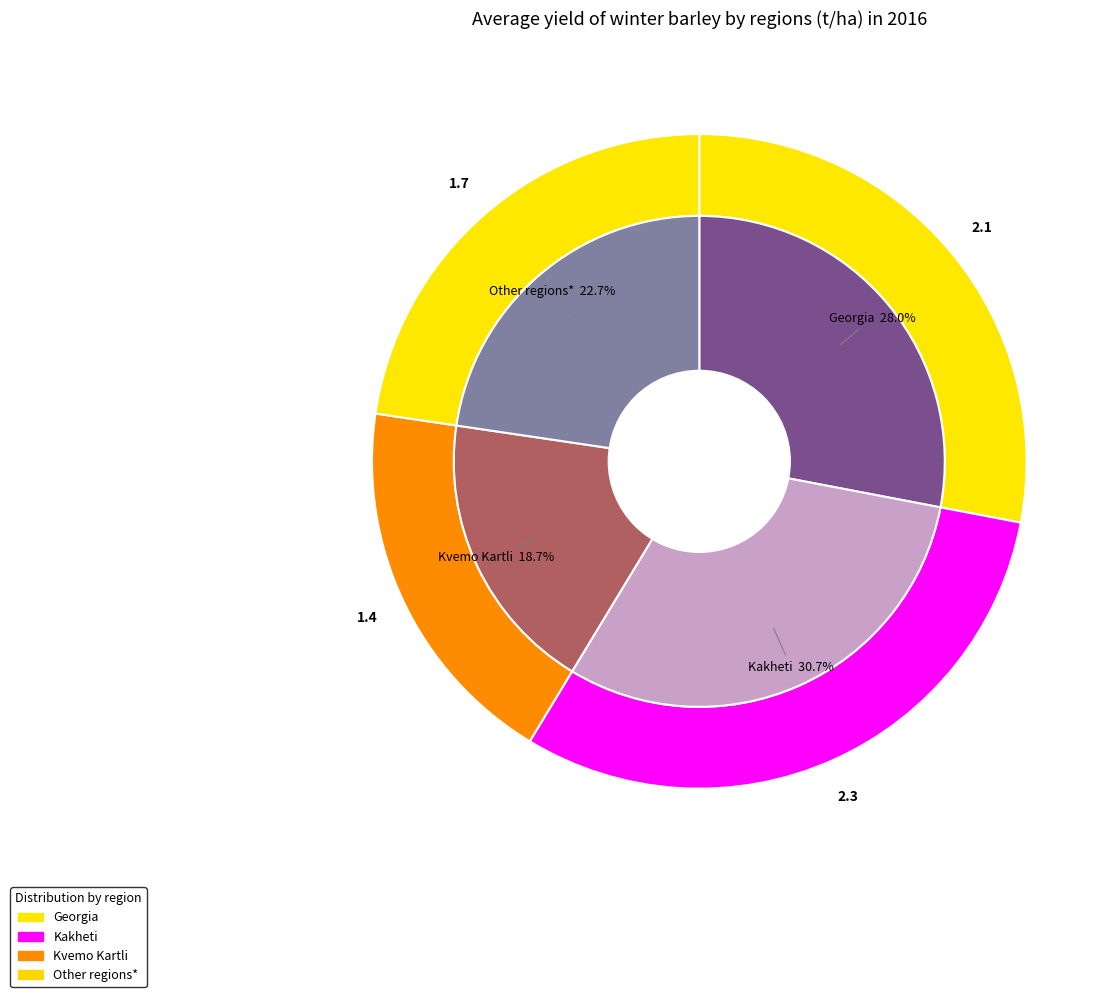

Which slice is the smallest?

Kvemo Kartli